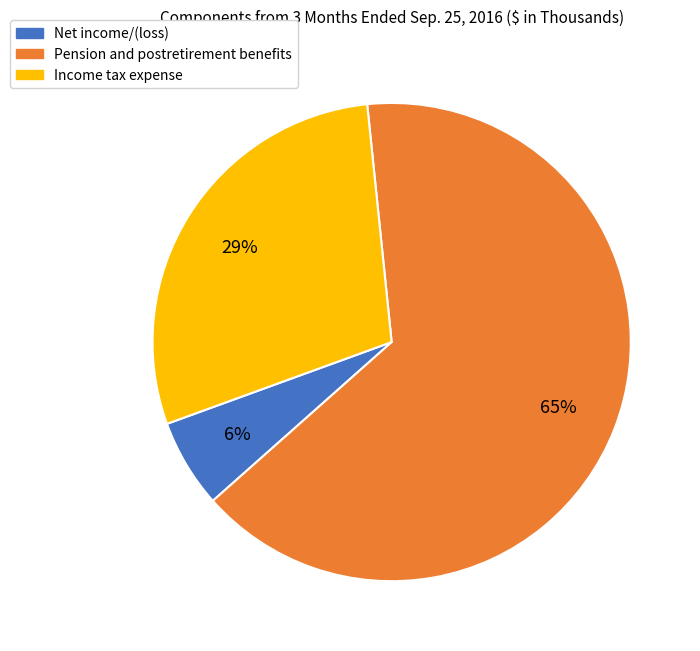

What is the majority slice?

Pension and postretirement benefits